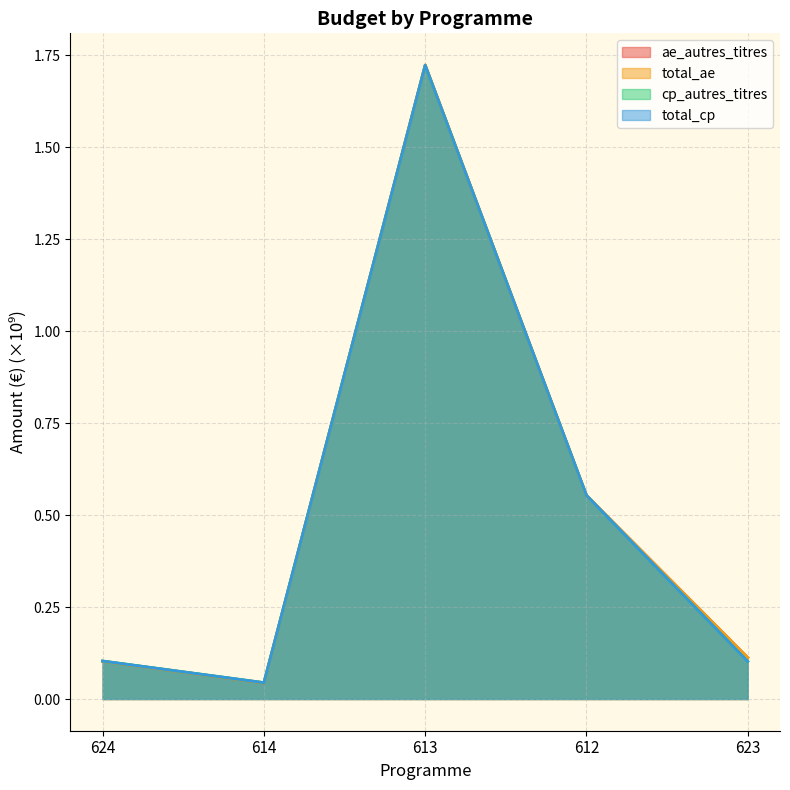

Is it true that cp_autres_titres equals 0.1 at 623?

True